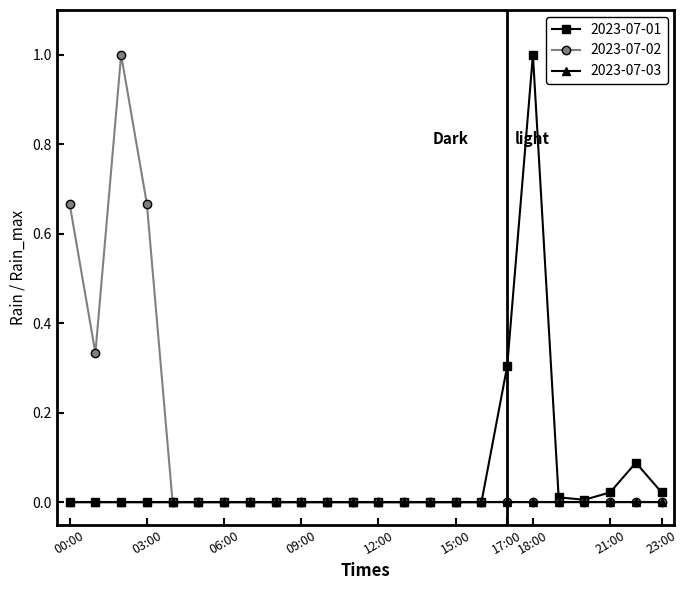

How many distinct data groups are displayed?

3